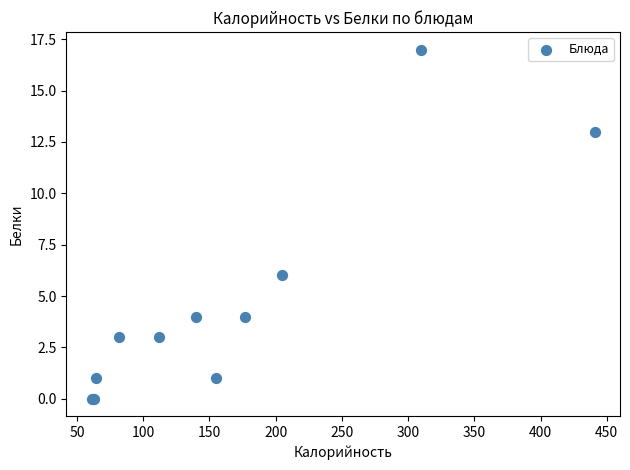

What Y value in the scatter plot is closest to 8?

6